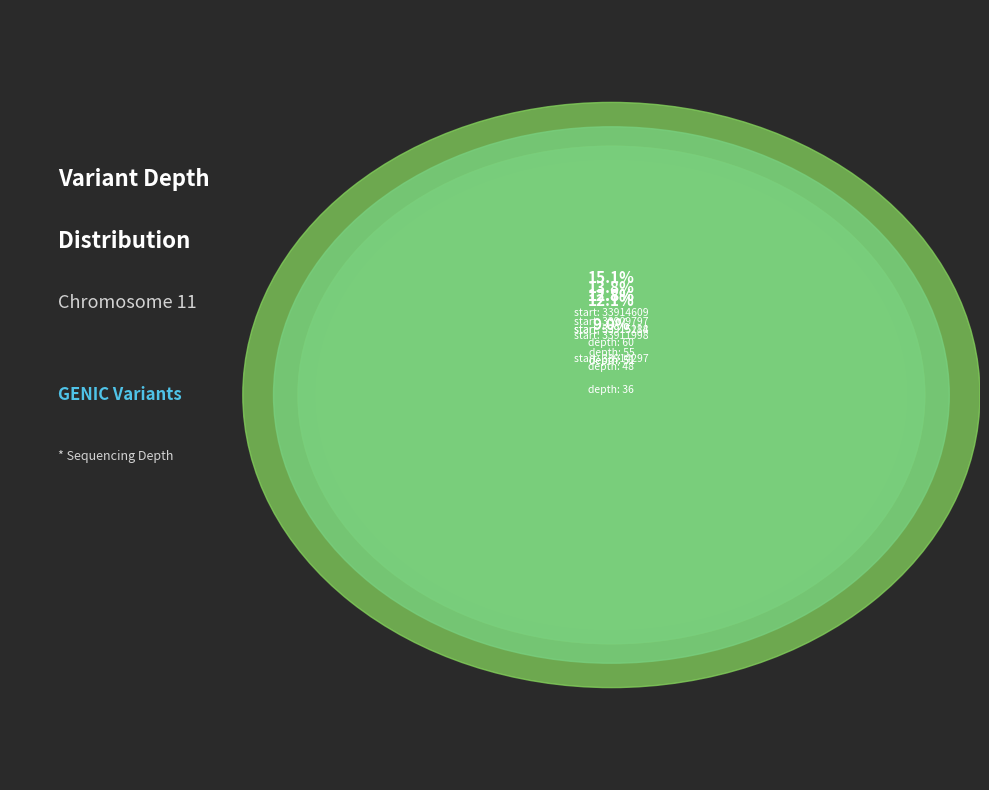

What is the smallest slice in the pie chart?

33911005